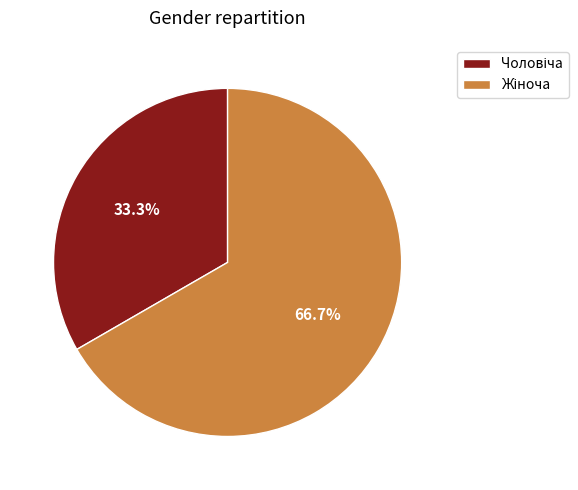

Is there a majority slice in this chart?

Yes